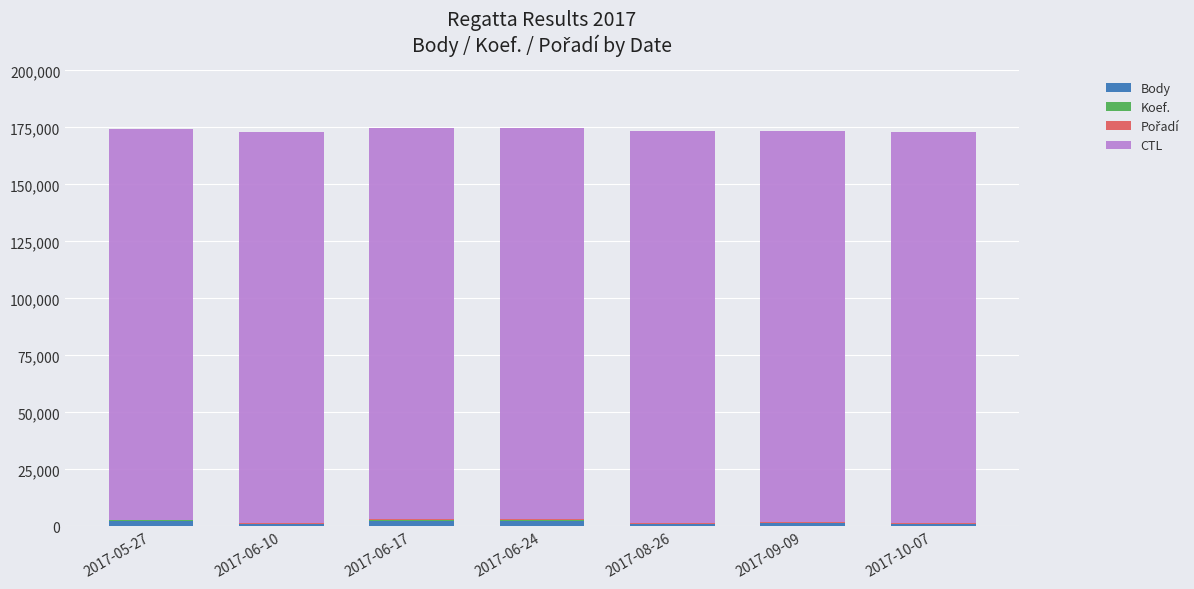

Are the bars grouped side by side (vs. stacked)?

No